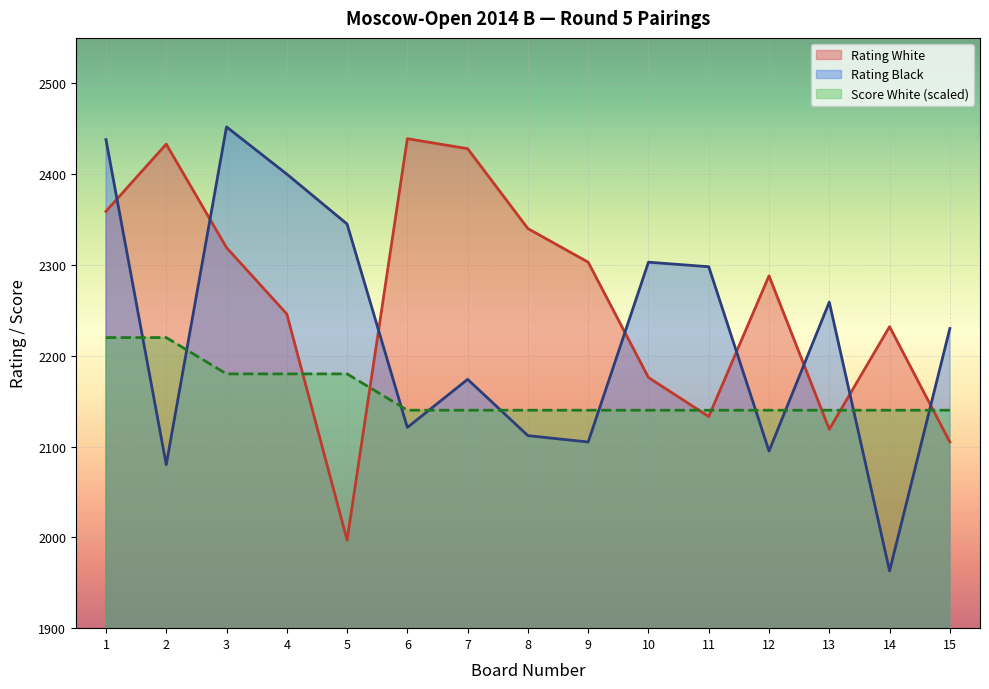

Where is the first local maximum for Rating Black?

3